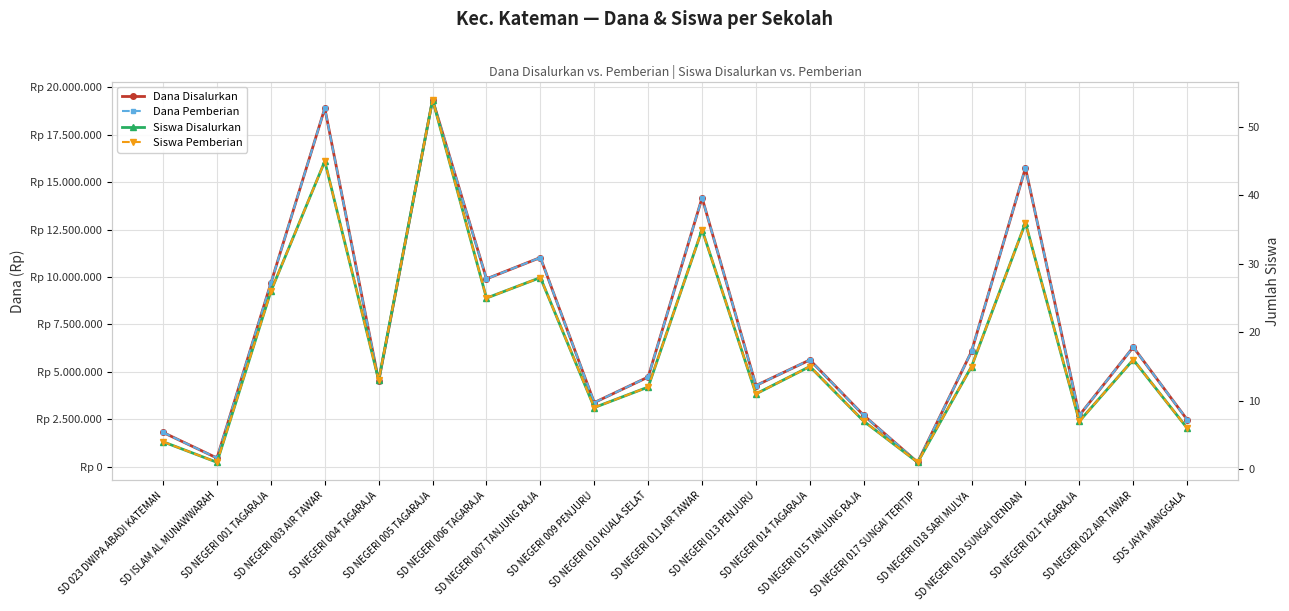

Count the number of categories in the chart.

20